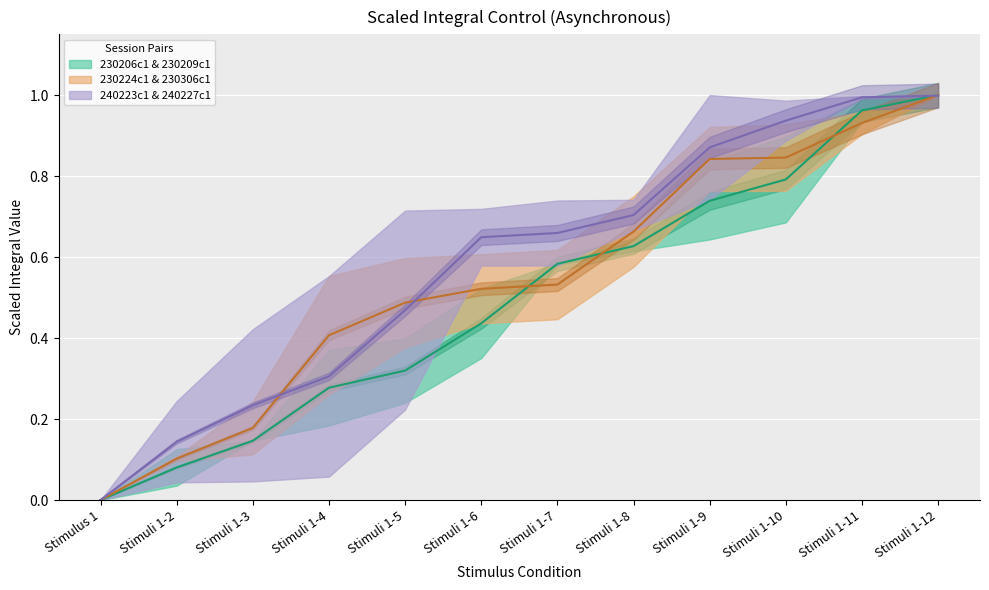

What is the value of the Mean 230224c1 & 230306c1 point at the 4th from the left?

0.4